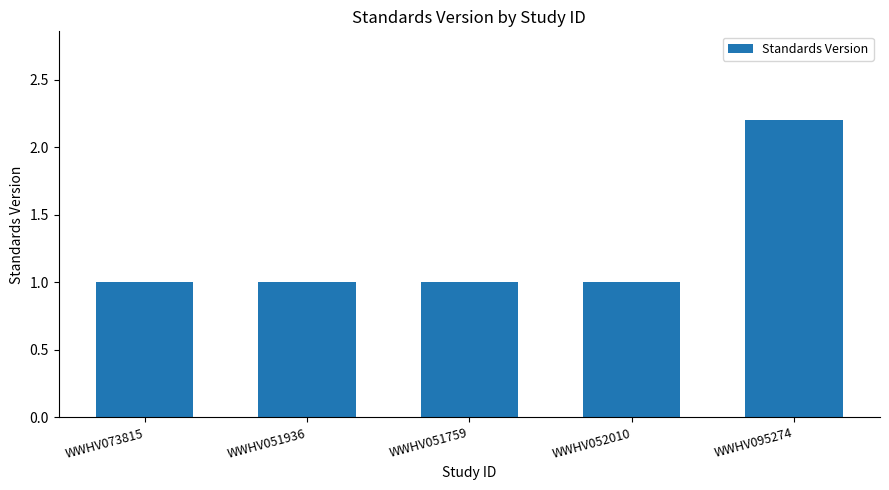

What is the change in value from WWHV051936 to WWHV095274?

+1.2